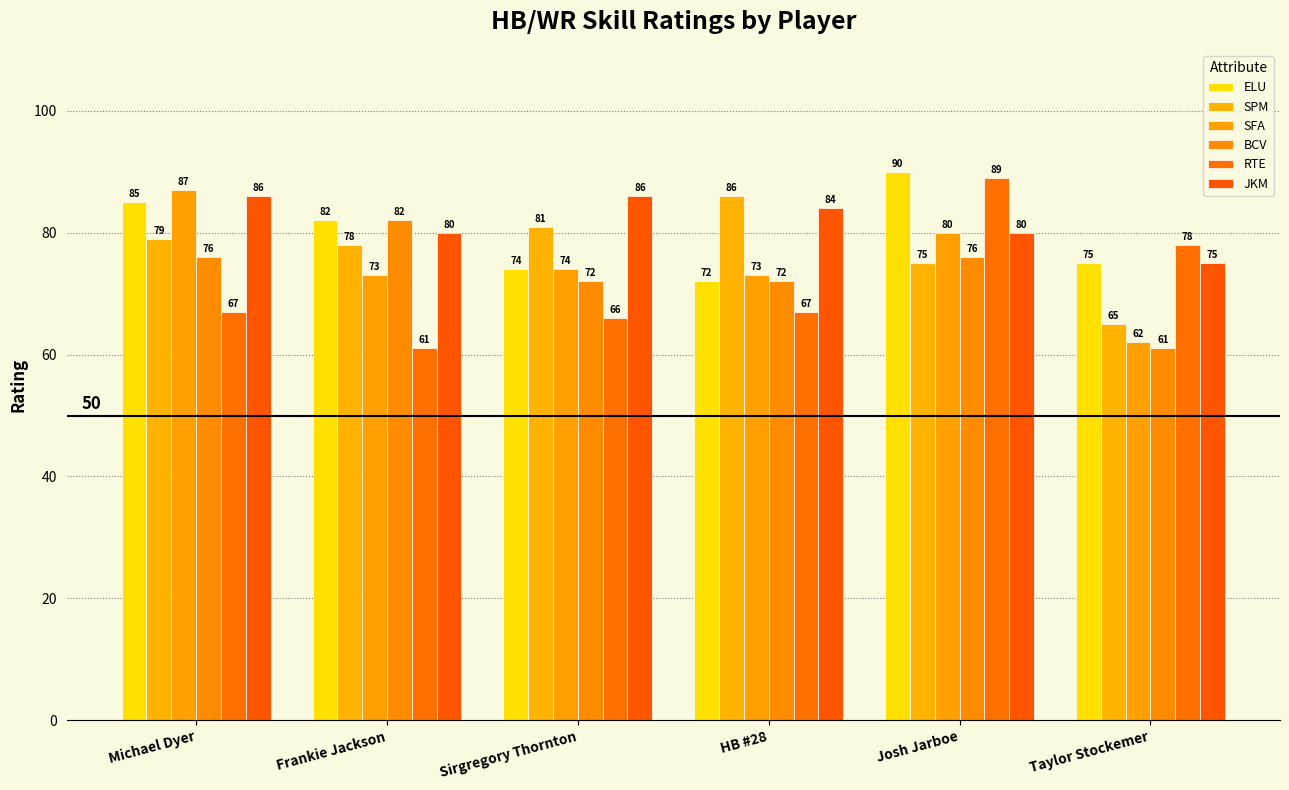

What is the average value of the ELU series?

80